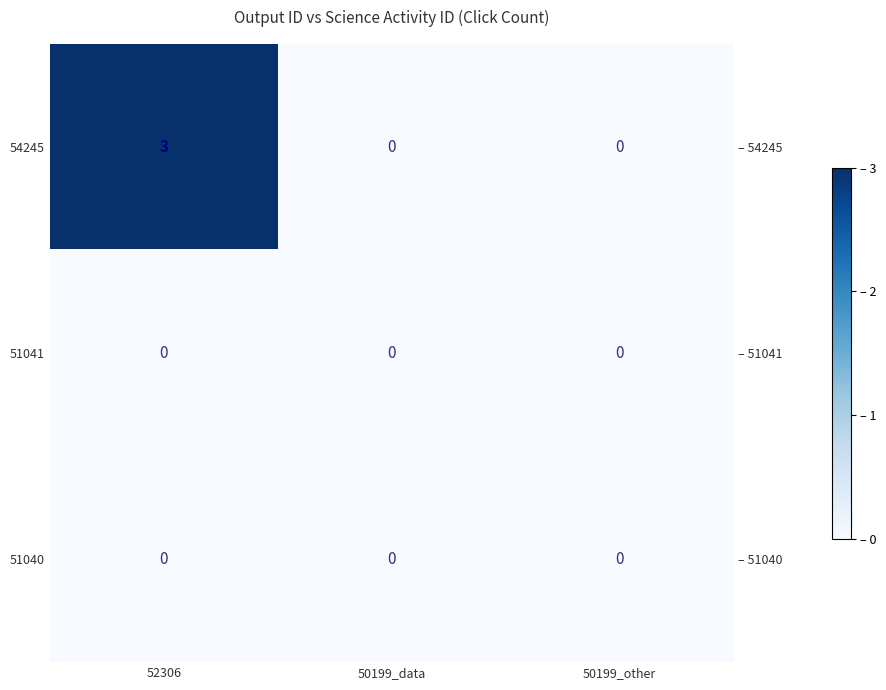

Is it true that 51041 equals 0 at 50199_other?

True